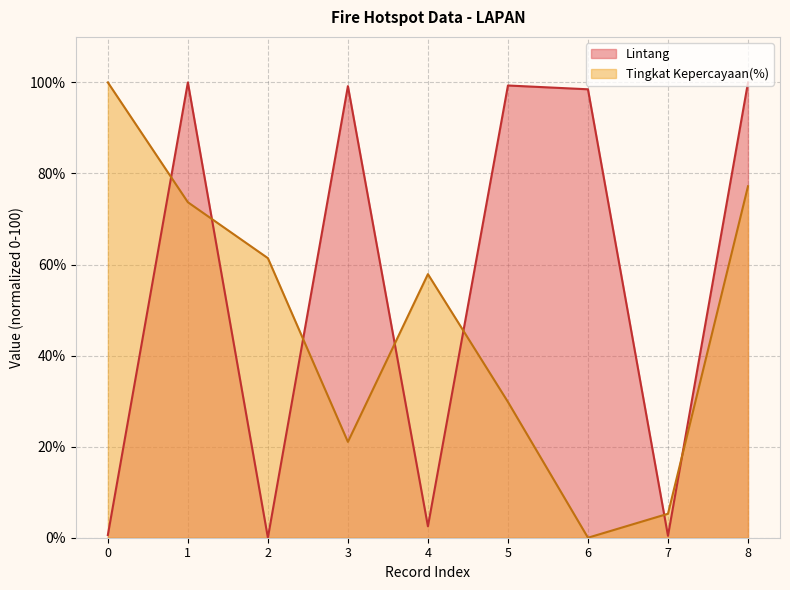

Where is the first local minimum for Tingkat Kepercayaan(%)?

3